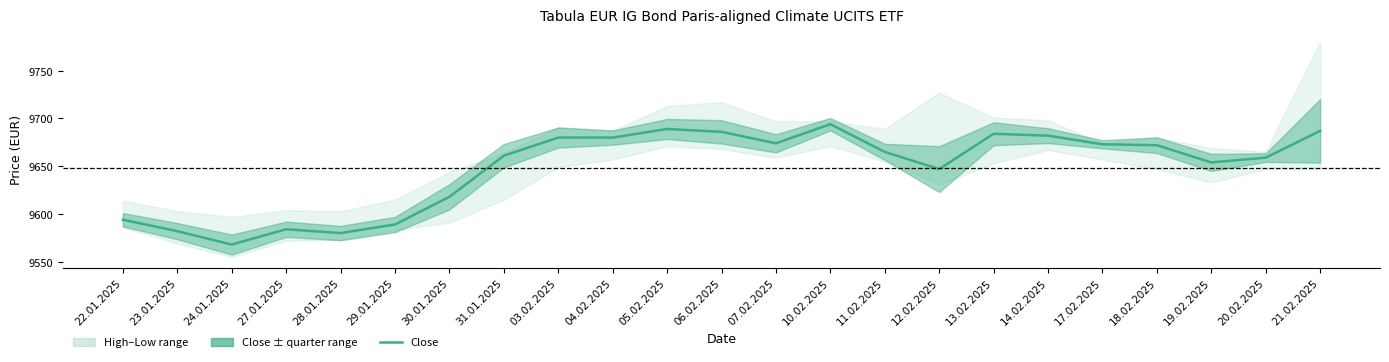

How many data points are above 9665?

11